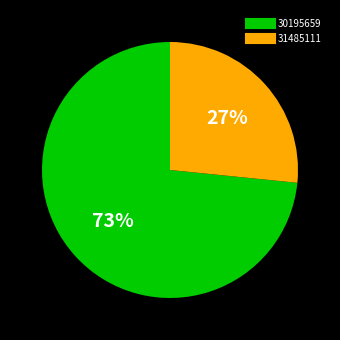

Is 30195659 the majority of the pie?

Yes